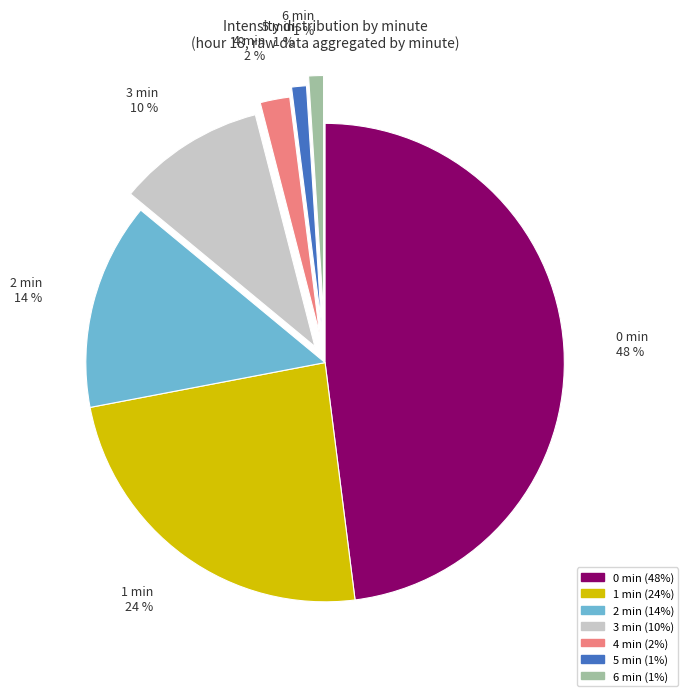

How many segments does this pie chart have?

7